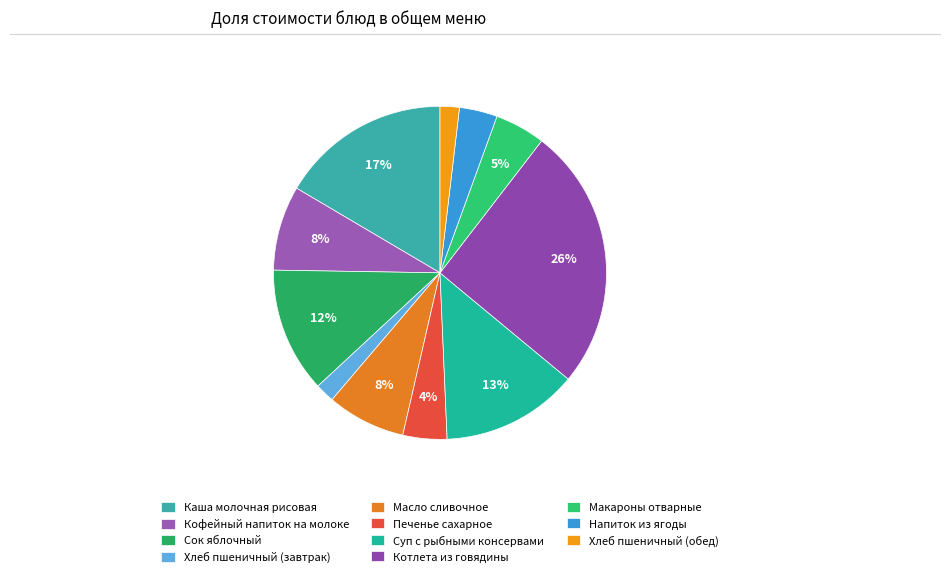

Do Суп с рыбными консервами and Каша молочная рисовая together represent more than half of the pie?

No